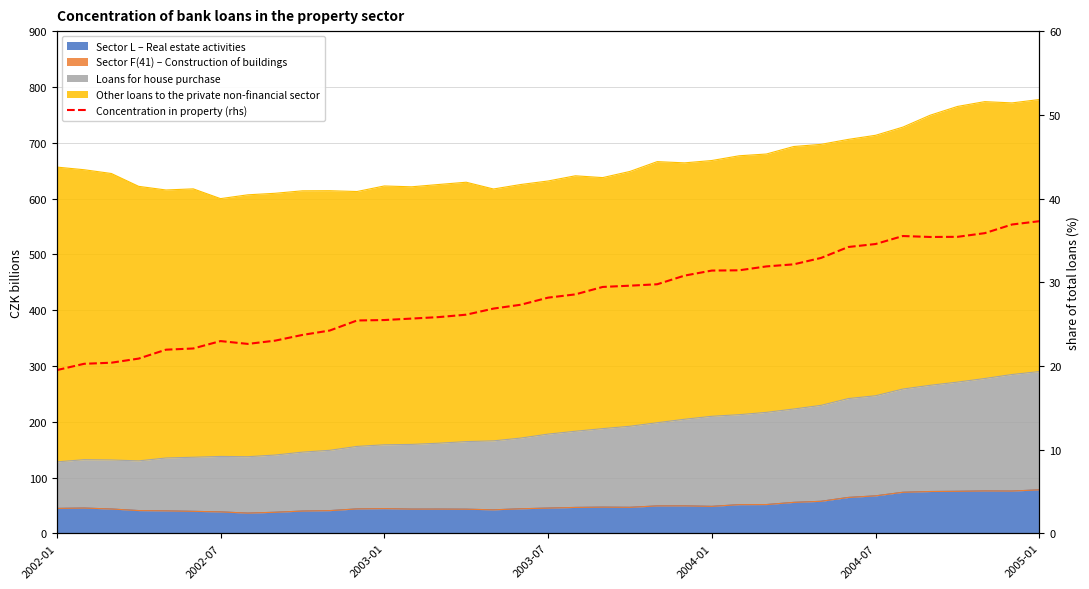

Which category has the lowest value across all series?

2002-01